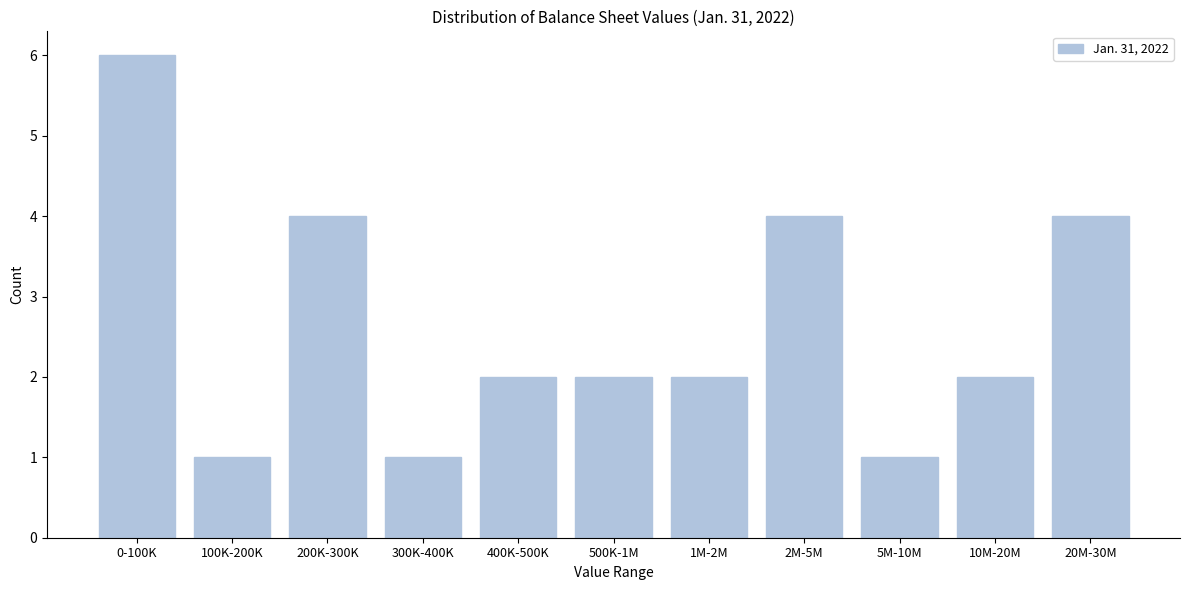

Reading left to right, transcribe all the data shown in this chart.

6	1	4	1	2	2	2	4	1	2	4